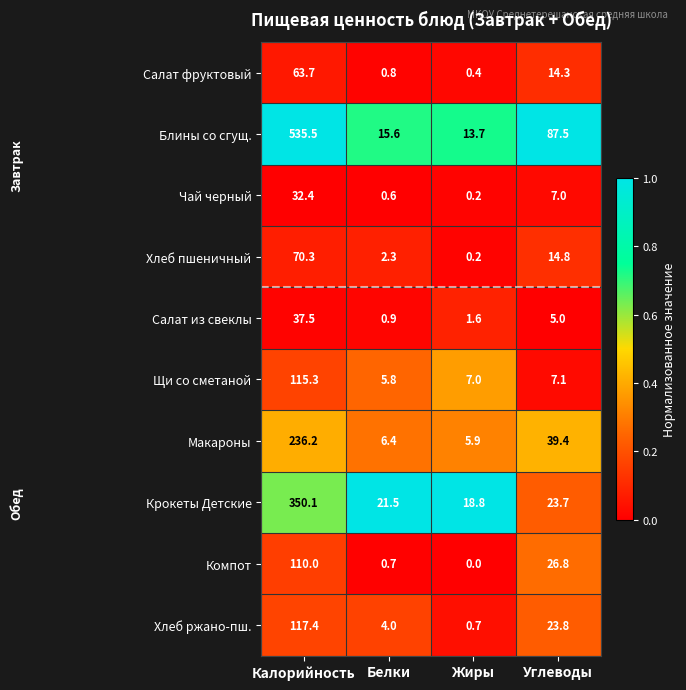

Is it true that Хлеб ржано-пш. equals 0.7 at Жиры?

True